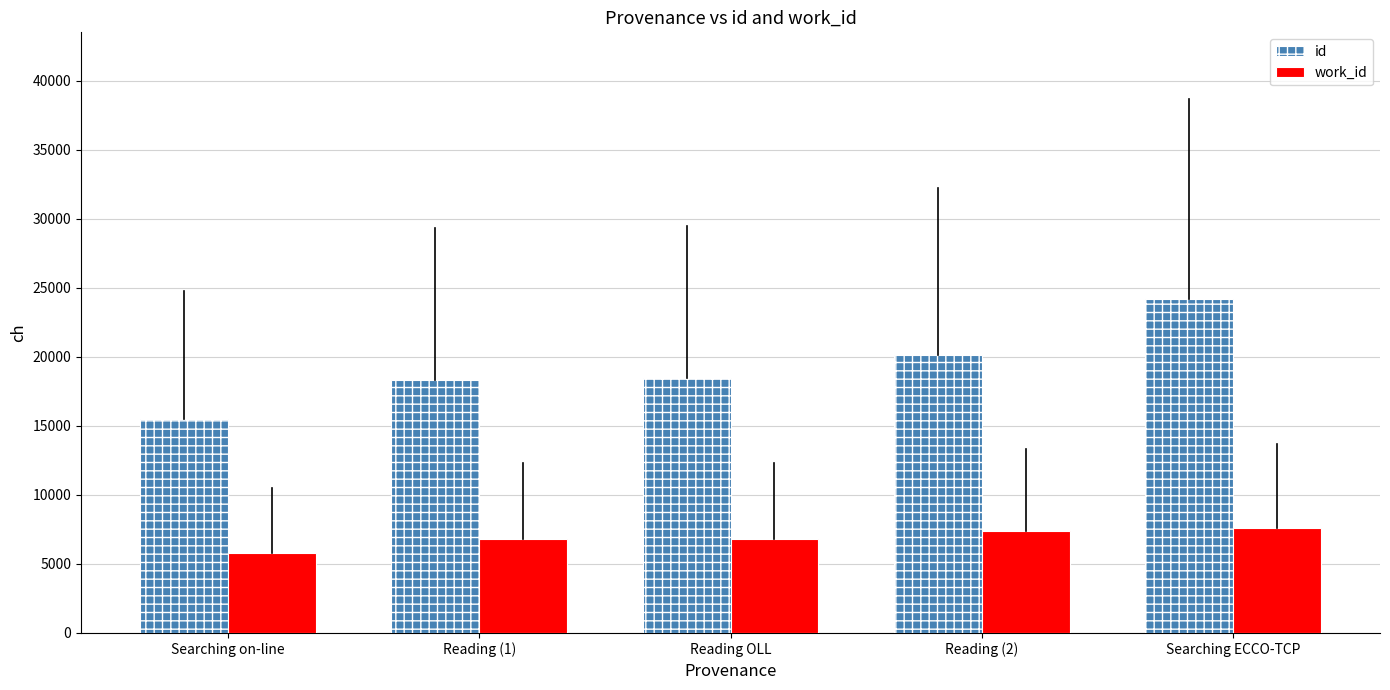

Which series has the largest total across all categories?

id